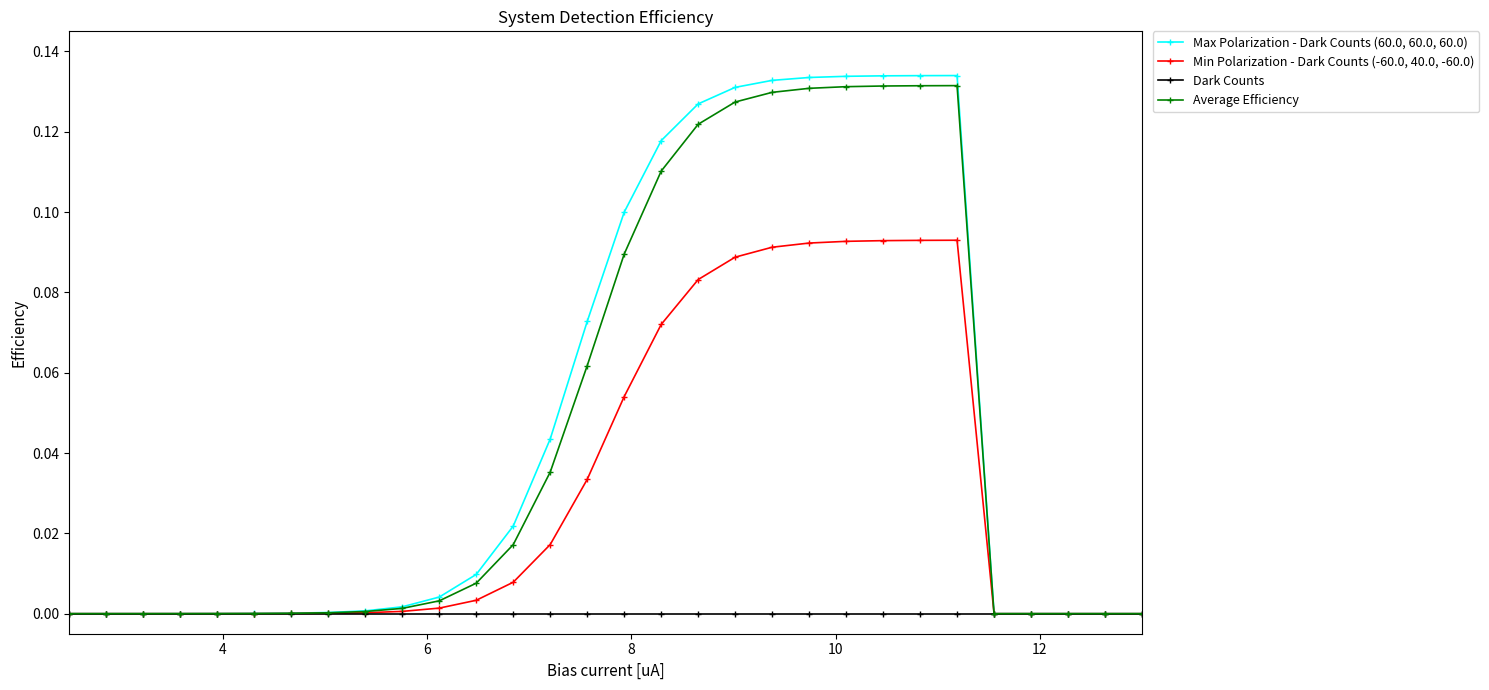

Rank the series by their maximum value, from highest to lowest.

Max Polarization - Dark Counts (60.0, 60.0, 60.0), Average Efficiency, Min Polarization - Dark Counts (-60.0, 40.0, -60.0), Dark Counts